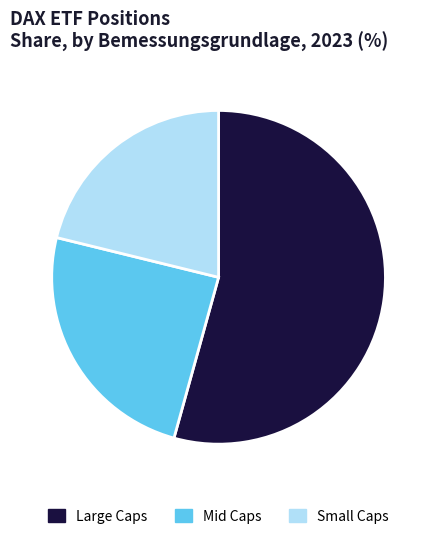

Which has a higher value, Mid Caps or Small Caps?

Mid Caps